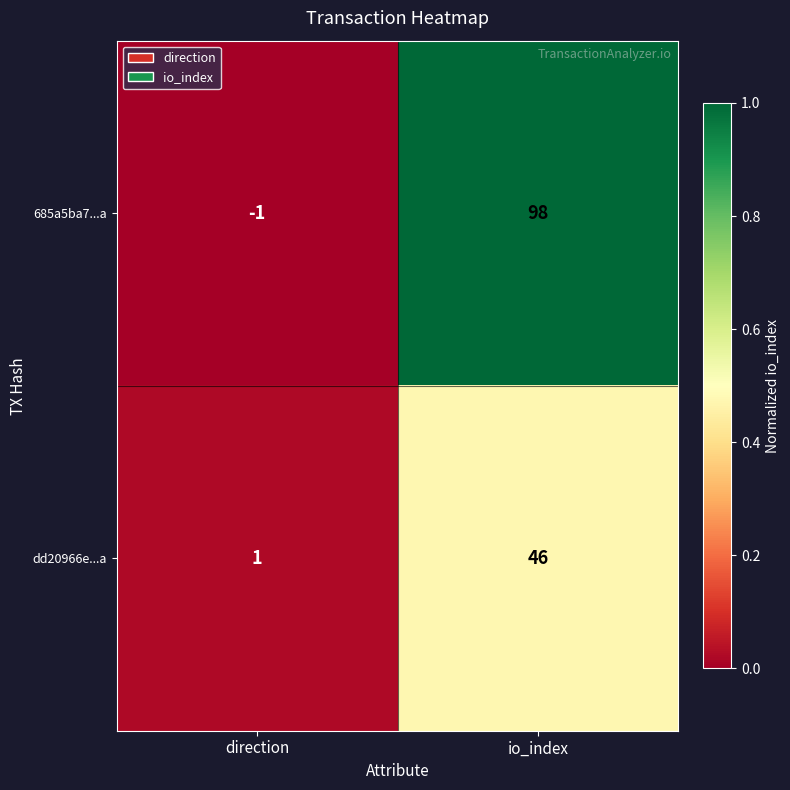

How many categories are shown in the chart?

2